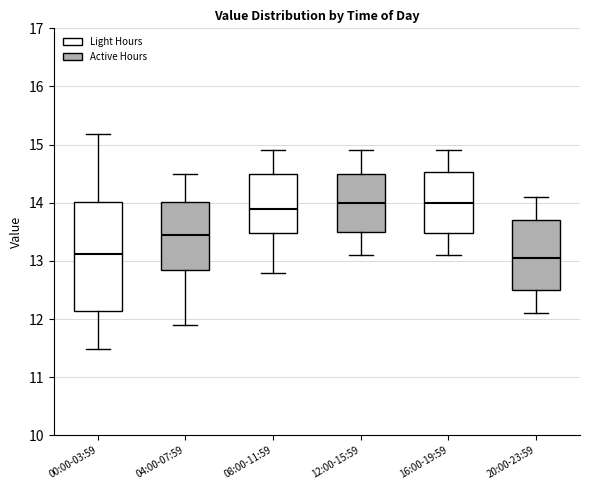

Where does the median line of the box for 12:00-15:59 sit on the y-axis? The values are not printed on the chart, so give them approximately, as read against the axis.

14.0